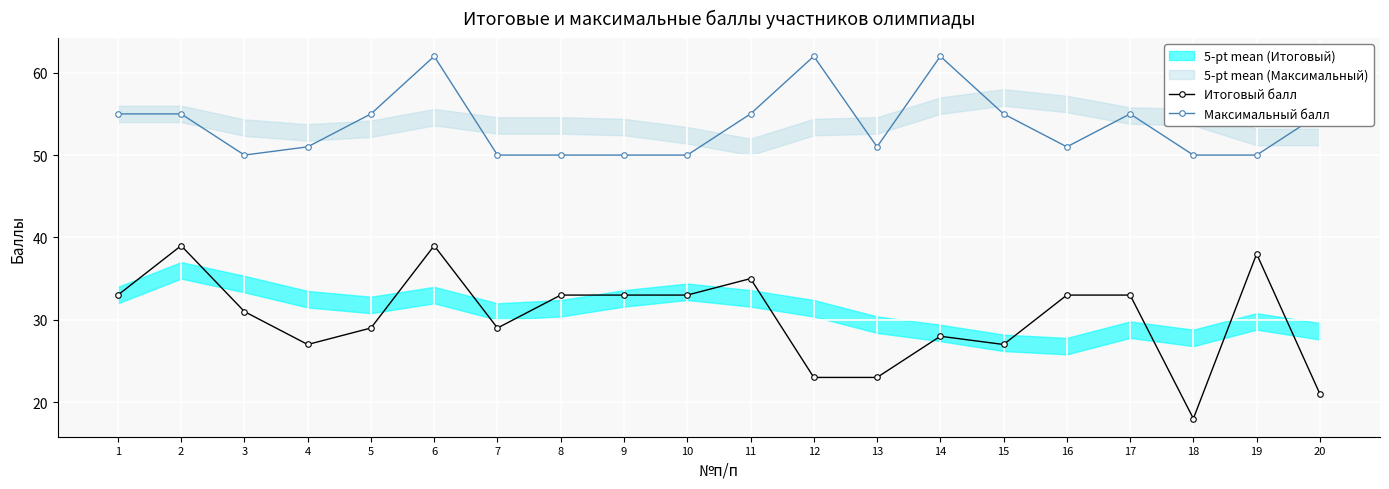

Which category has the lowest value in the Максимальный балл series?

3